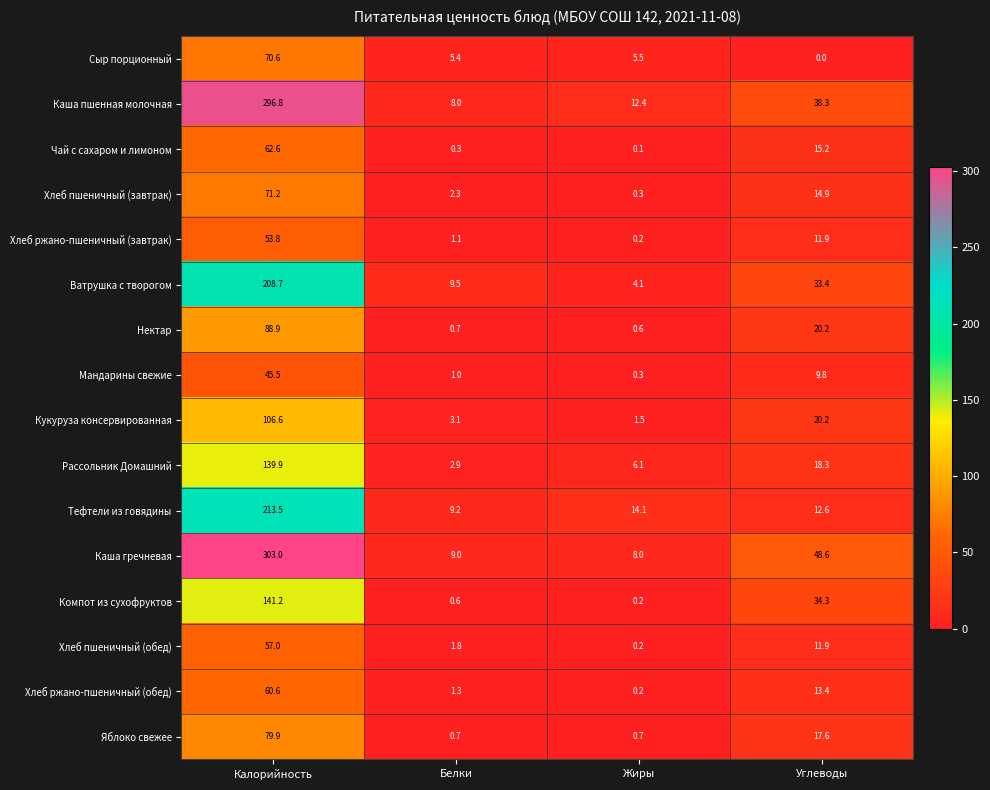

Rank the series by their maximum value, from lowest to highest.

Мандарины свежие, Хлеб ржано-пшеничный (завтрак), Хлеб пшеничный (обед), Хлеб ржано-пшеничный (обед), Чай с сахаром и лимоном, Сыр порционный, Хлеб пшеничный (завтрак), Яблоко свежее, Нектар, Кукуруза консервированная, Рассольник Домашний, Компот из сухофруктов, Ватрушка с творогом, Тефтели из говядины, Каша пшенная молочная, Каша гречневая